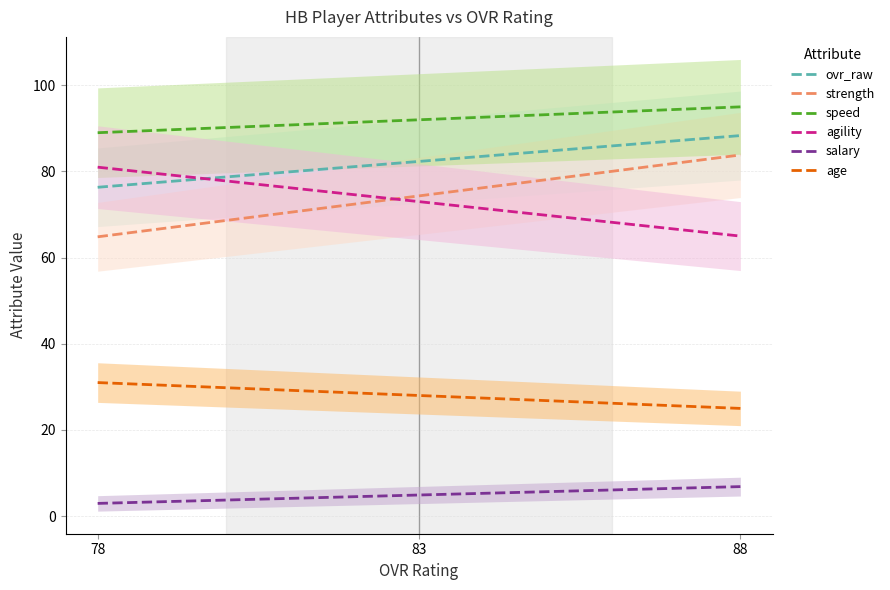

What is the total value across all series at 78?

343.8